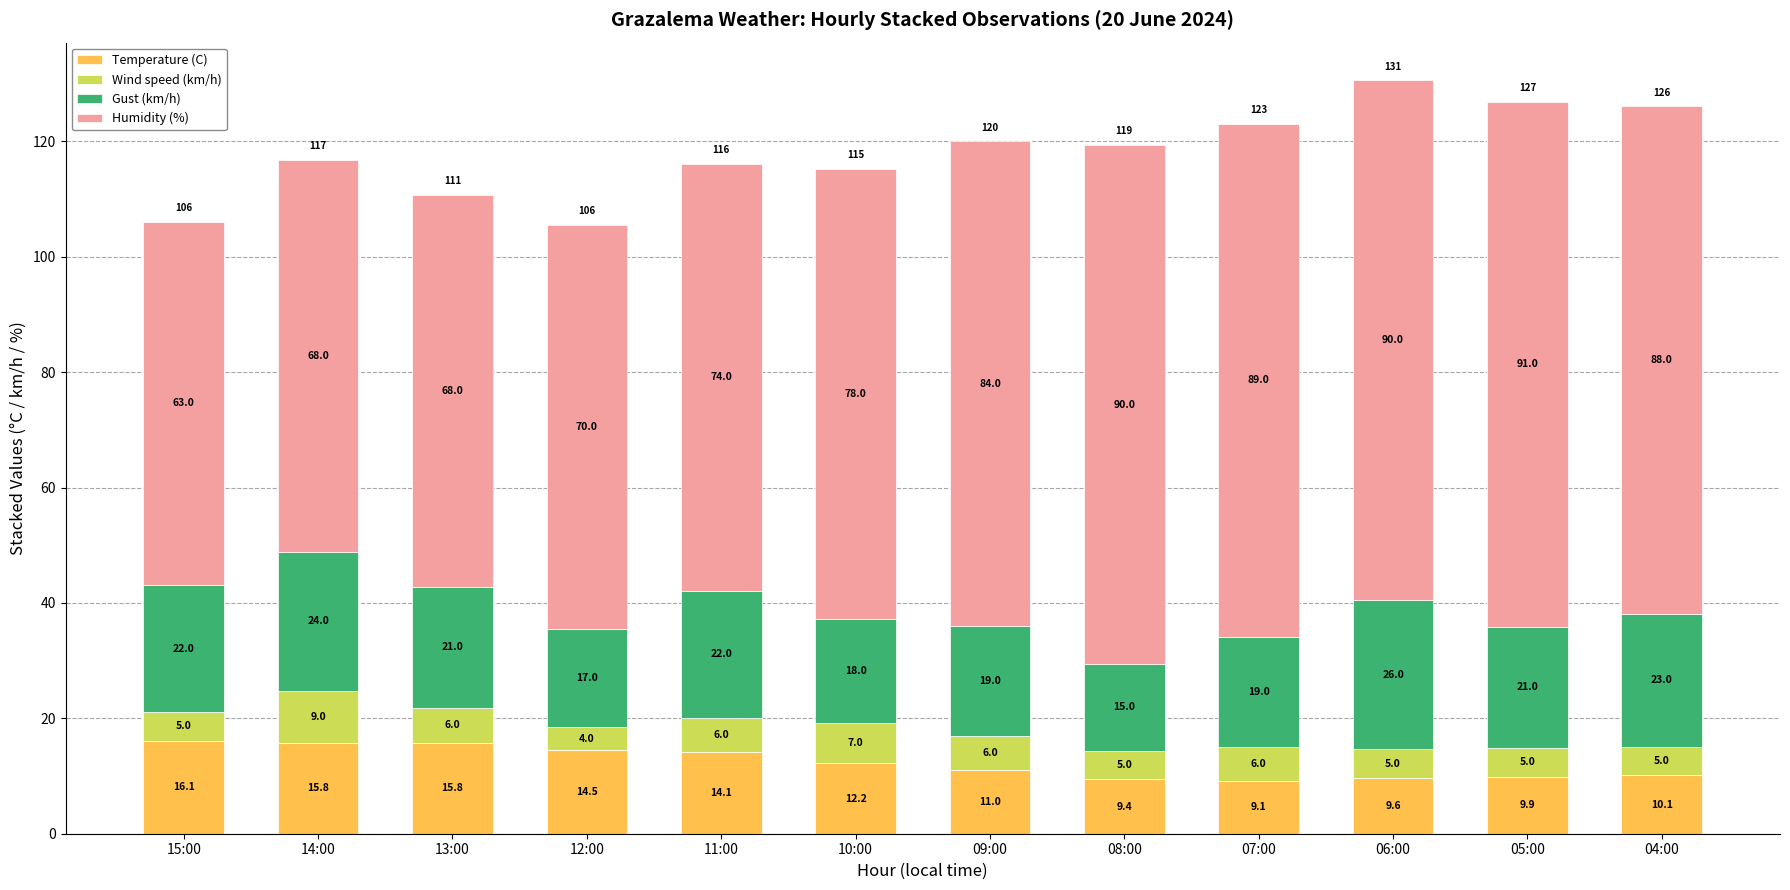

Which category has the highest value in the Temperature (C) series?

15:00